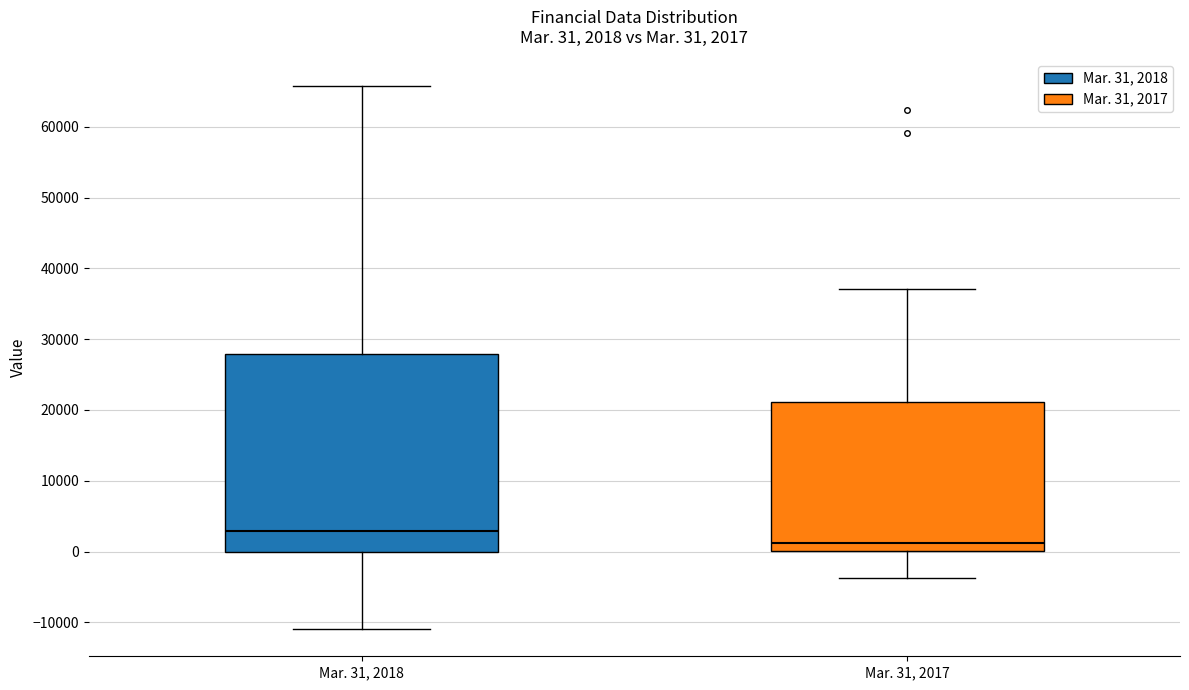

Which box has the lowest median line?

Mar. 31, 2017